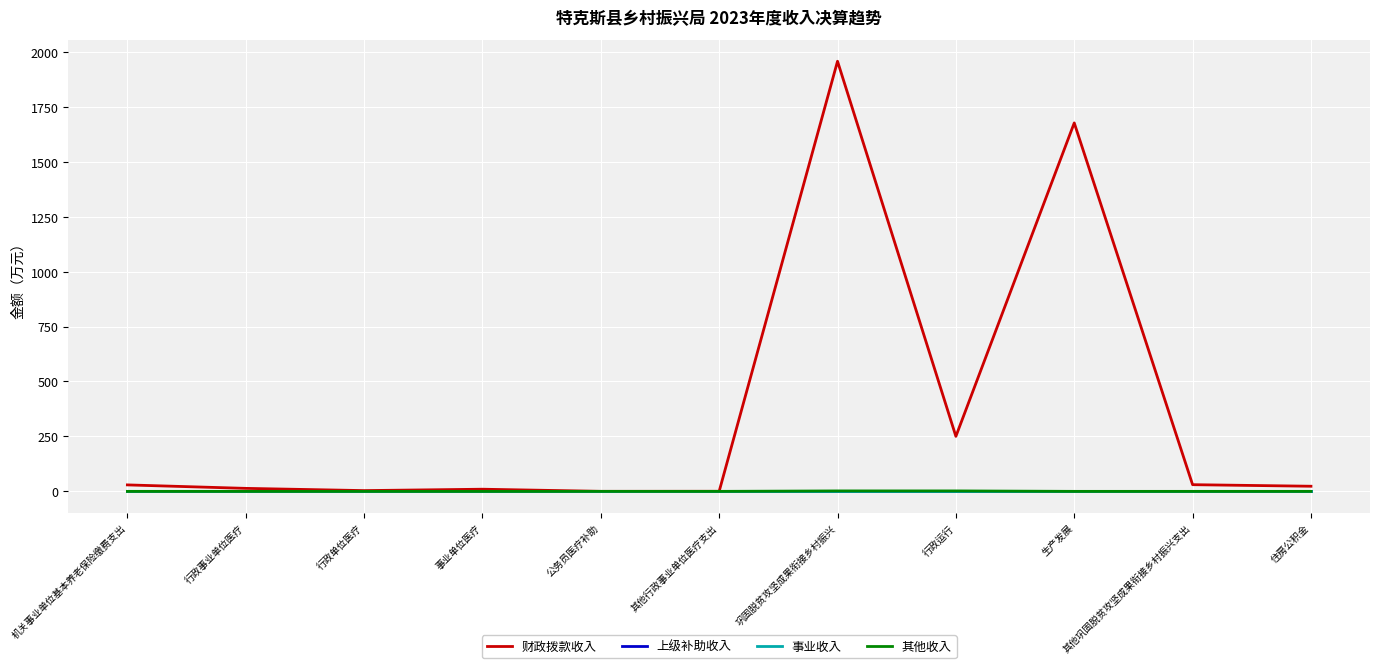

Which series has the widest spread of values?

财政拨款收入